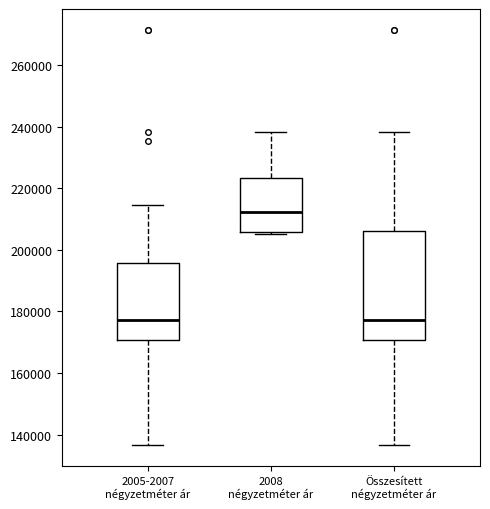

Reading left to right, read every box against the y-axis: the position of its median line, the range the box covers, and the ends of its whiskers. The values are not printed on the chart, so give them approximately, as read against the axis.

2005-2007 négyzetméter ár: median 178000, box 170000 to 196000, whiskers 136000 to 214000
2008 négyzetméter ár: median 212000, box 206000 to 224000, whiskers 206000 (just below the box's lower edge) to 238000
Összesített négyzetméter ár: median 178000, box 170000 to 206000, whiskers 136000 to 238000